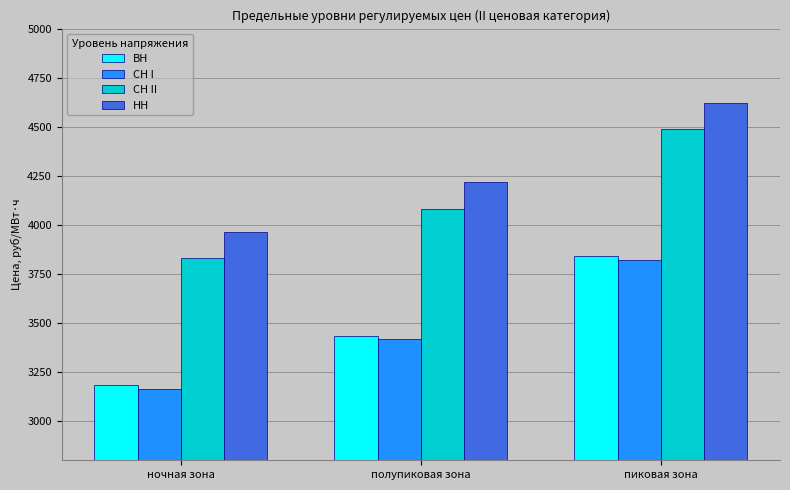

What is the label of the 2nd bar from the right?

полупиковая зона